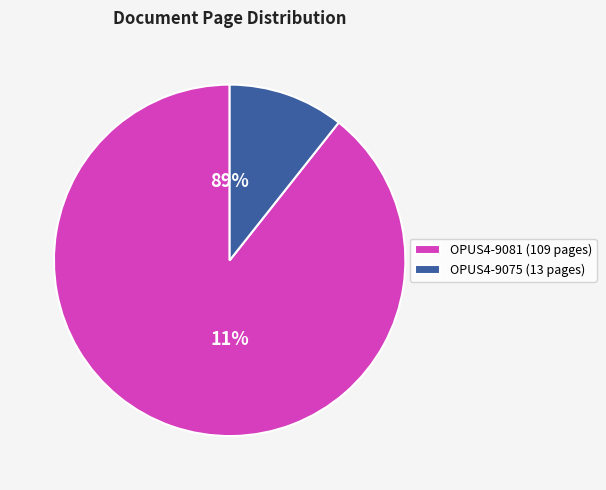

What percentage is the OPUS4-9075 slice, to the nearest percent?

11%